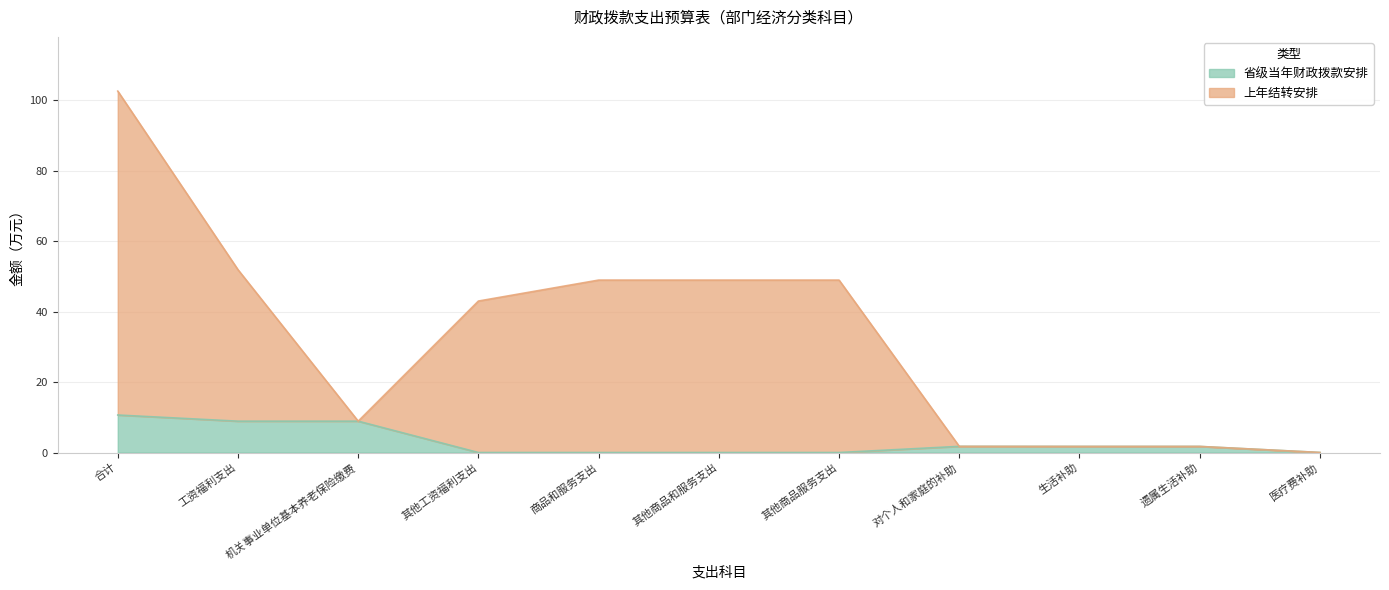

What is the average value of the 省级当年财政拨款安排 series?

3.1